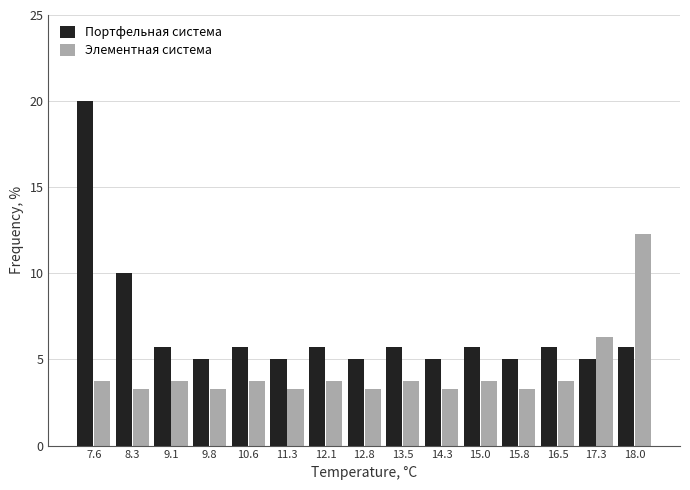

Reading left to right, list every range on the x-axis with the height of the bar of each series over it. Neither the bar edges nor the heights are printed on the chart, so give them approximately, as read against the axes.

7.2 to 7.9: Портфельная система=20.0	Элементная система=3.5
7.9 to 8.7: Портфельная система=10.0	Элементная система=3.5
8.7 to 9.4: Портфельная система=5.5	Элементная система=3.5
9.4 to 10.2: Портфельная система=5.0	Элементная система=3.5
10.2 to 10.9: Портфельная система=5.5	Элементная система=3.5
10.9 to 11.7: Портфельная система=5.0	Элементная система=3.5
11.7 to 12.4: Портфельная система=5.5	Элементная система=3.5
12.4 to 13.2: Портфельная система=5.0	Элементная система=3.5
13.2 to 13.9: Портфельная система=5.5	Элементная система=3.5
13.9 to 14.7: Портфельная система=5.0	Элементная система=3.5
14.7 to 15.4: Портфельная система=5.5	Элементная система=3.5
15.4 to 16.2: Портфельная система=5.0	Элементная система=3.5
16.2 to 16.9: Портфельная система=5.5	Элементная система=3.5
16.9 to 17.7: Портфельная система=5.0	Элементная система=6.5
17.7 to 18.4: Портфельная система=5.5	Элементная система=12.5